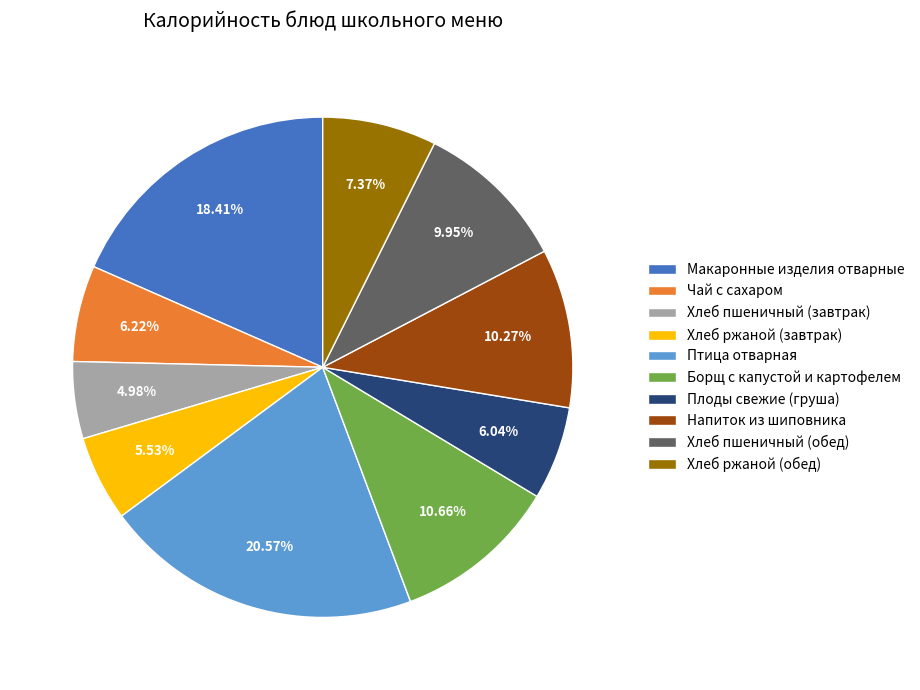

Is there a majority slice in this chart?

No